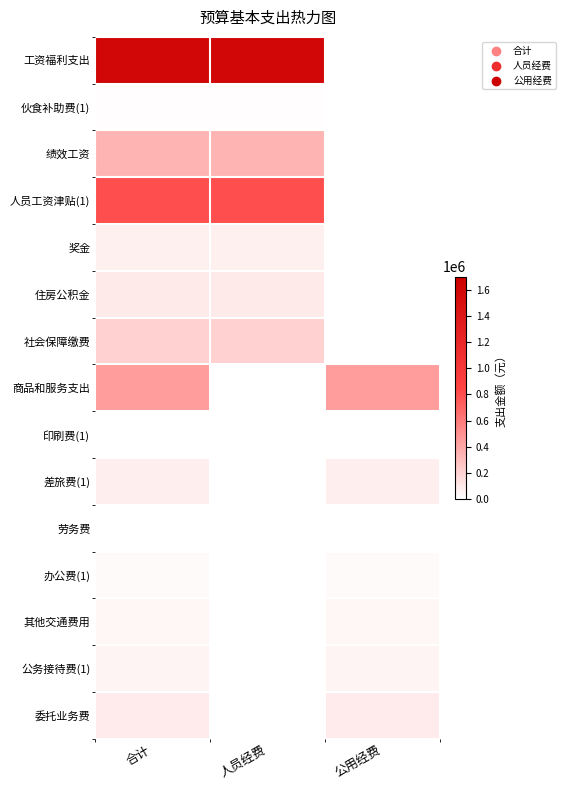

At how many categories does at least one series exceed 150726?

3